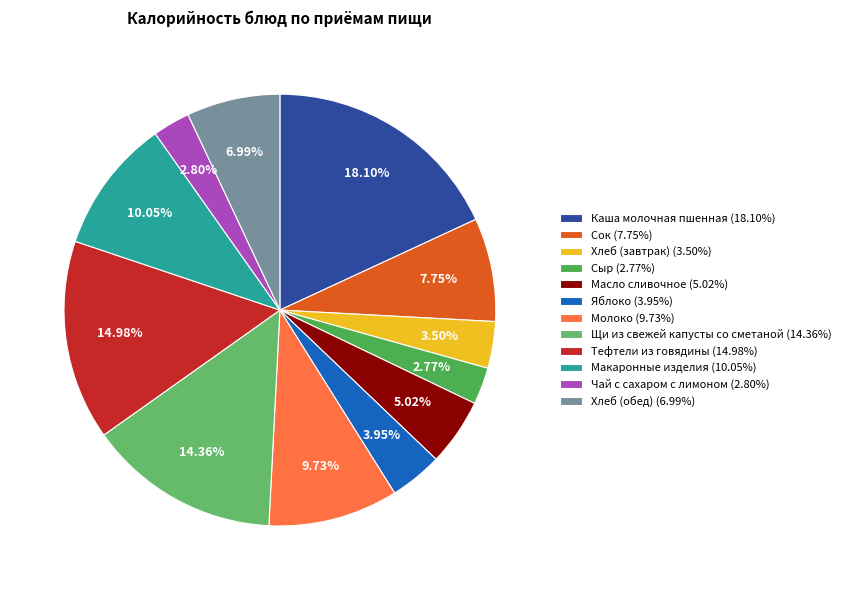

To the nearest percent, what portion does Чай с сахаром с лимоном represent?

3%